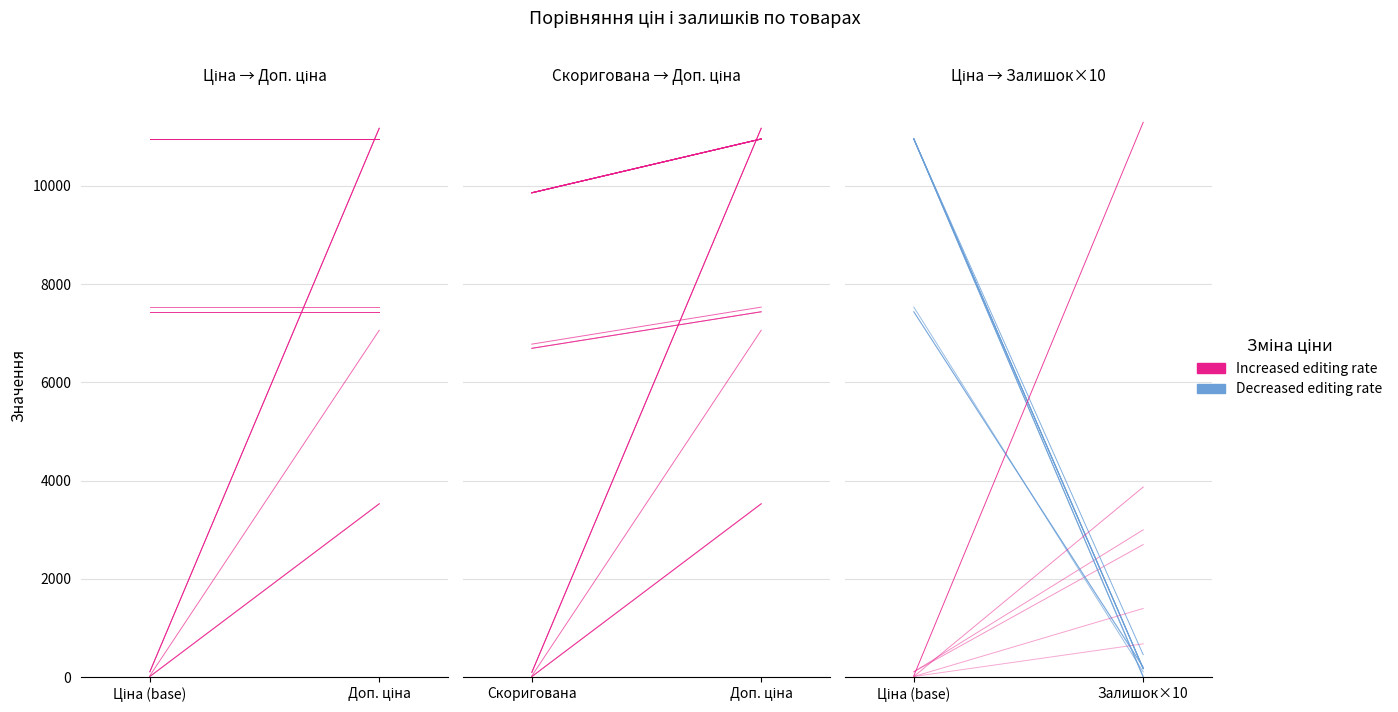

At which label does Decreased editing rate first exceed 7530?

Ціна (base)